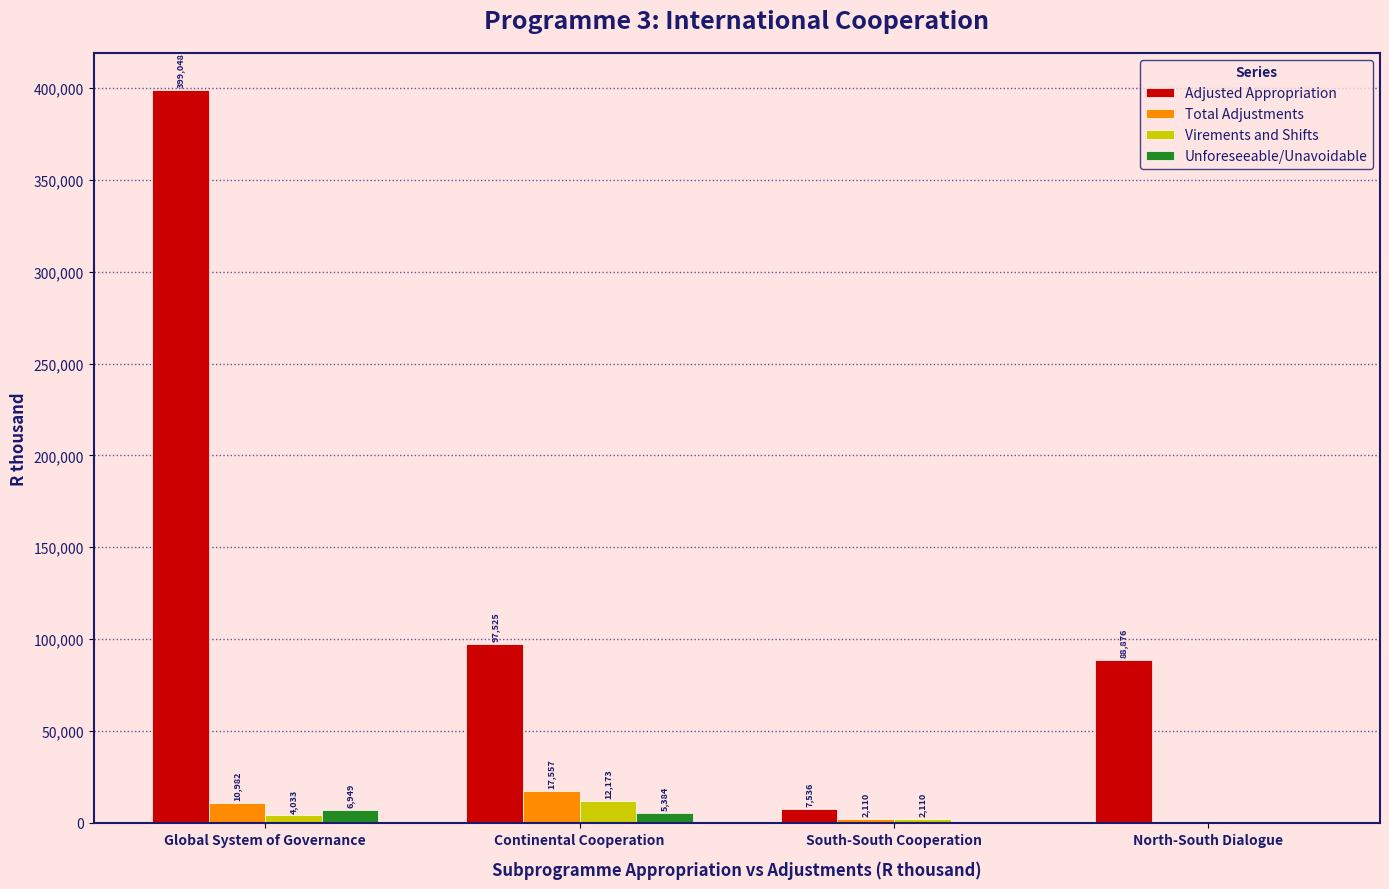

Which series has the widest spread of values?

Adjusted Appropriation